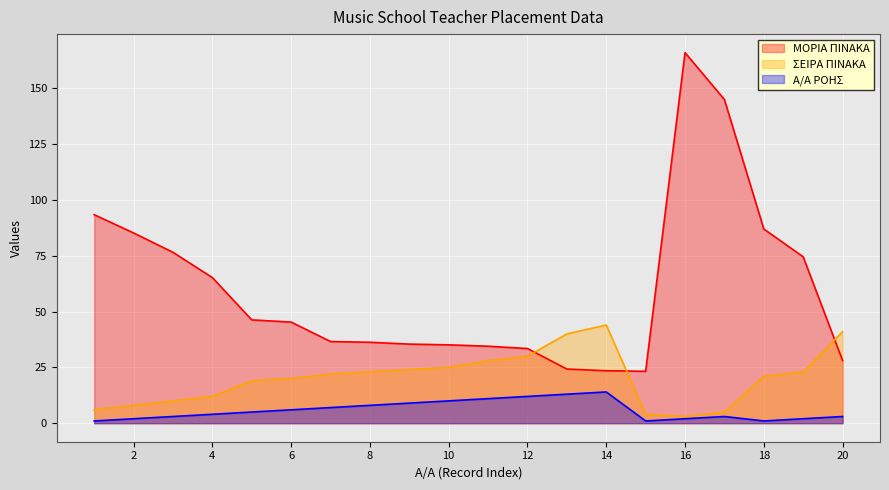

Where does the Α/Α ΡΟΗΣ series first go above 5?

6